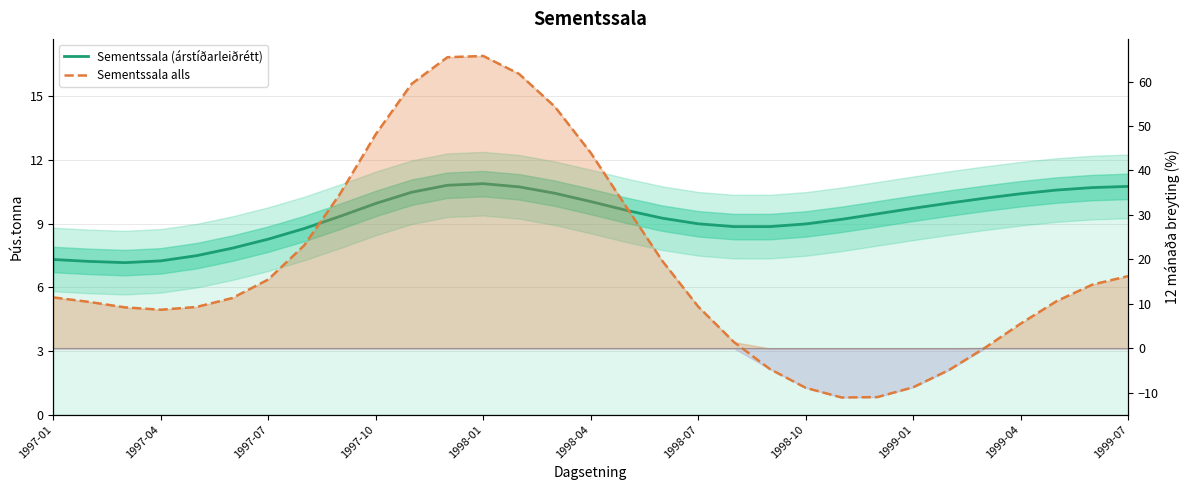

Where does the Sementssala alls series first go above 11?

1997-01